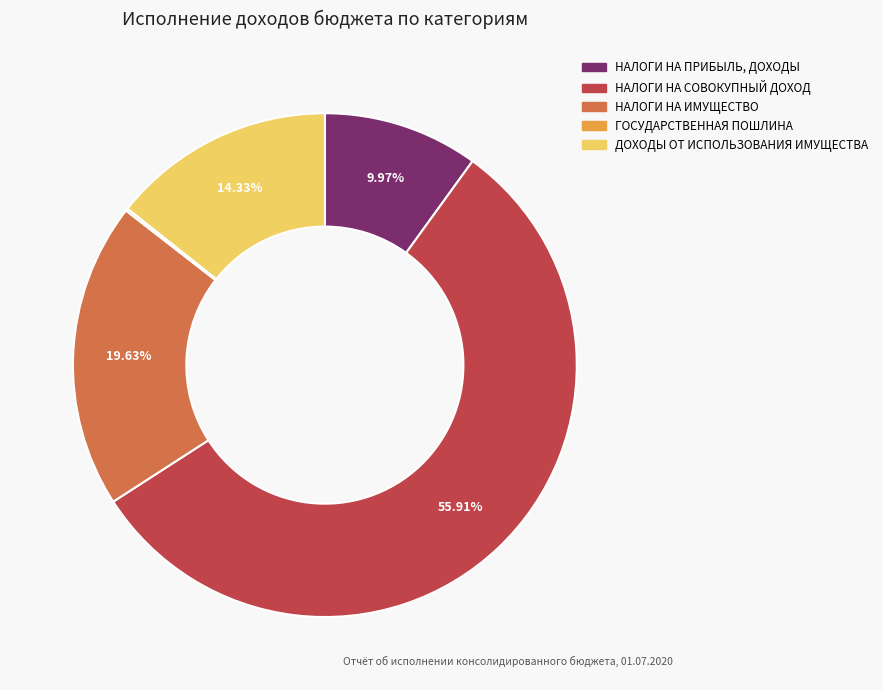

What is the total percentage of НАЛОГИ НА ПРИБЫЛЬ, ДОХОДЫ and ДОХОДЫ ОТ ИСПОЛЬЗОВАНИЯ ИМУЩЕСТВА?

24.3%